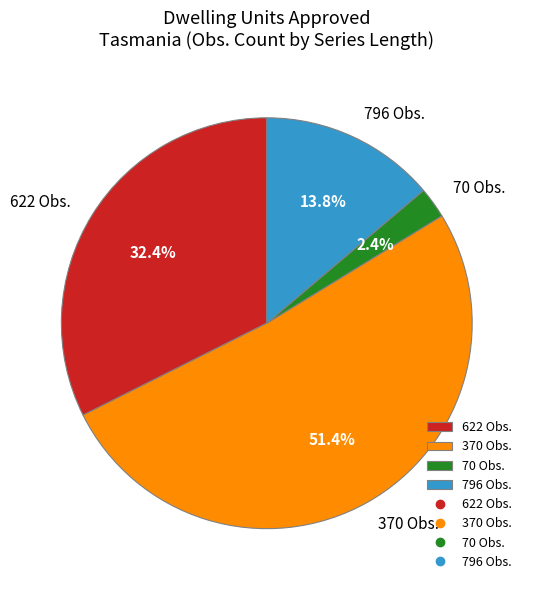

Which category has the biggest portion of the pie?

370 Obs.